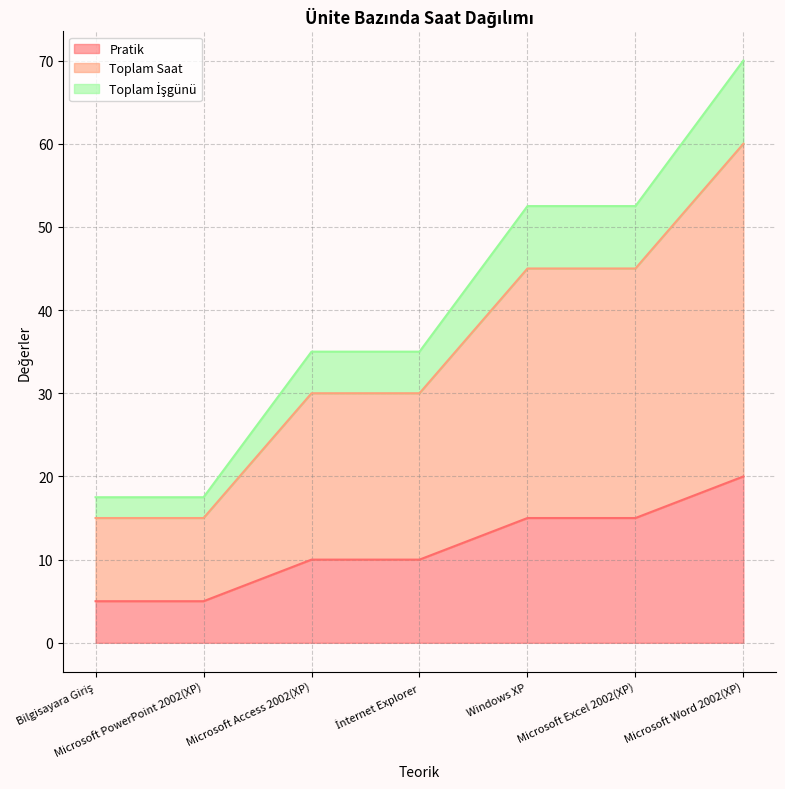

Which series has the widest spread of values?

Toplam Saat